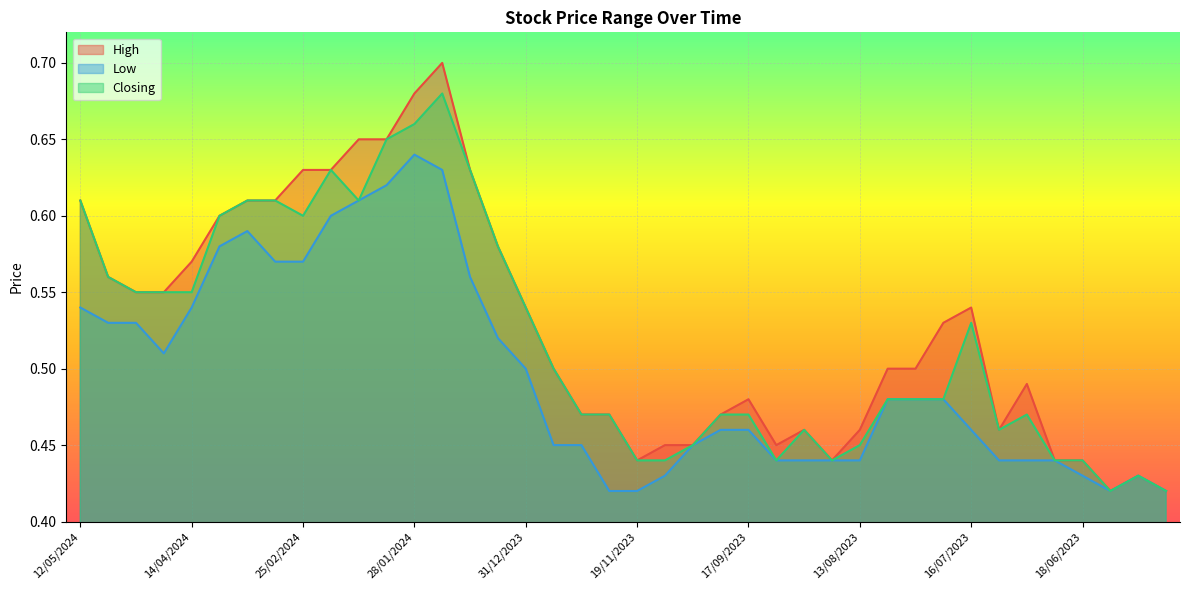

What value does the High series have at 31/12/2023?

0.5